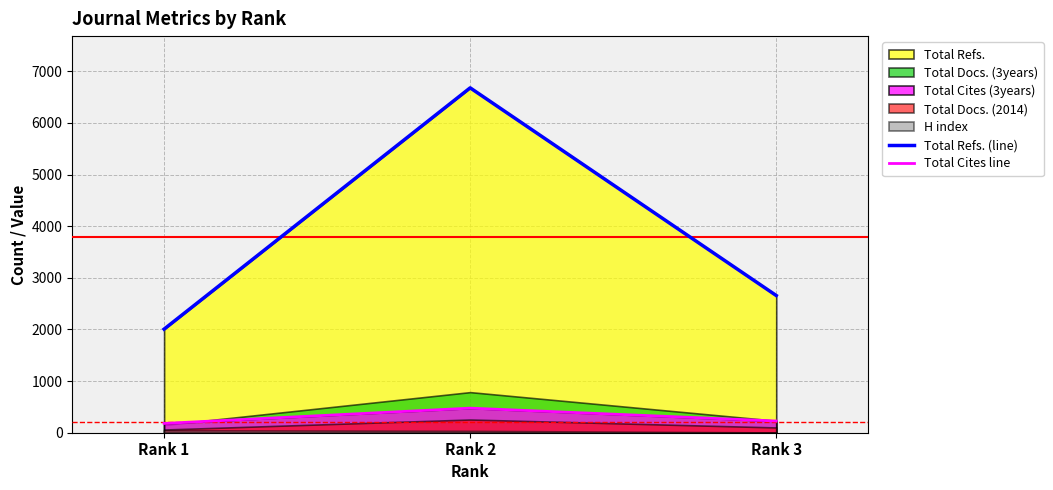

The value of Total Cites line at Rank 2 is 476. True or false?

True